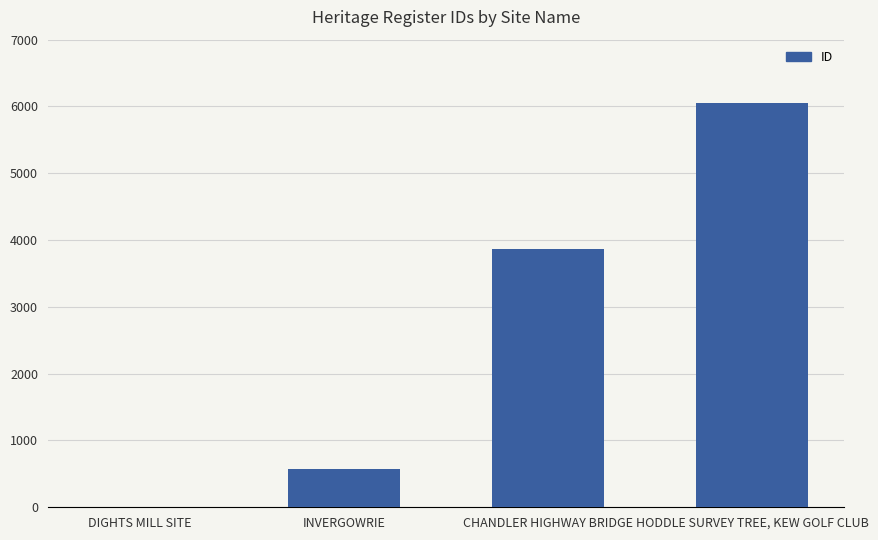

Is it true that the value at HODDLE SURVEY TREE, KEW GOLF CLUB is 9525?

False